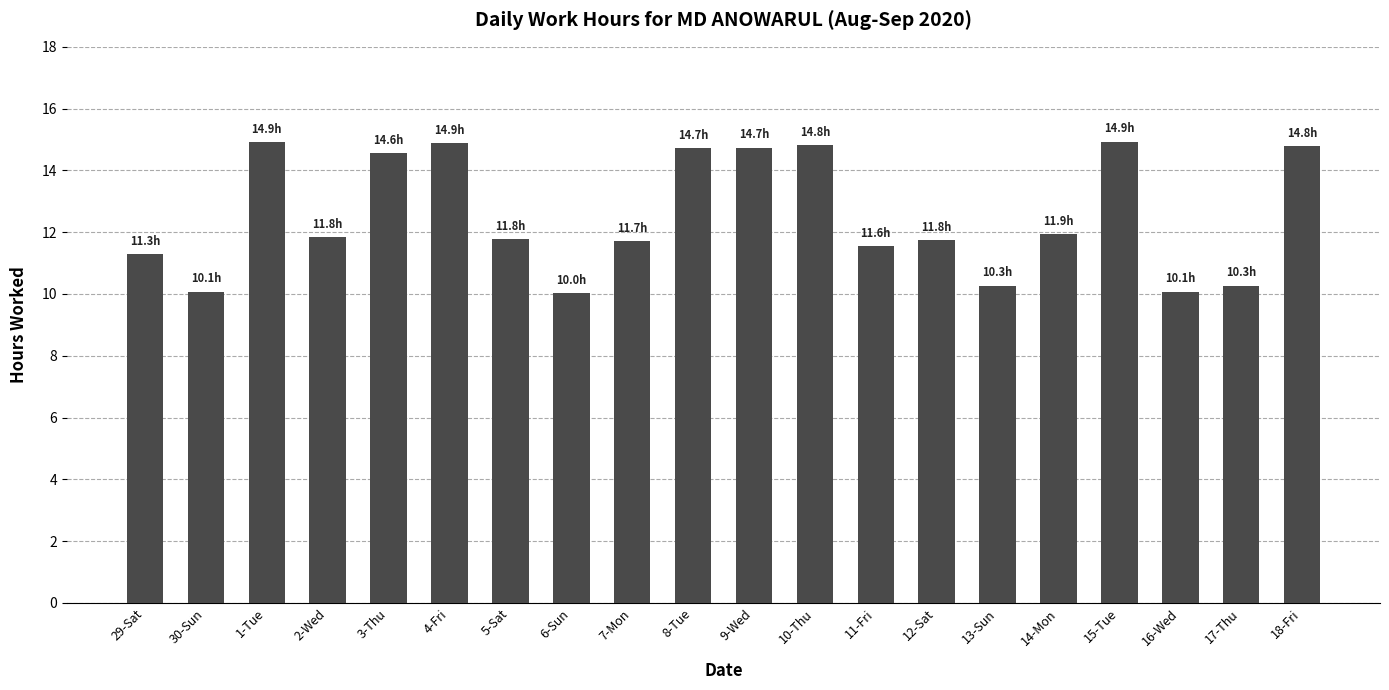

Count the number of values greater than 11.

15